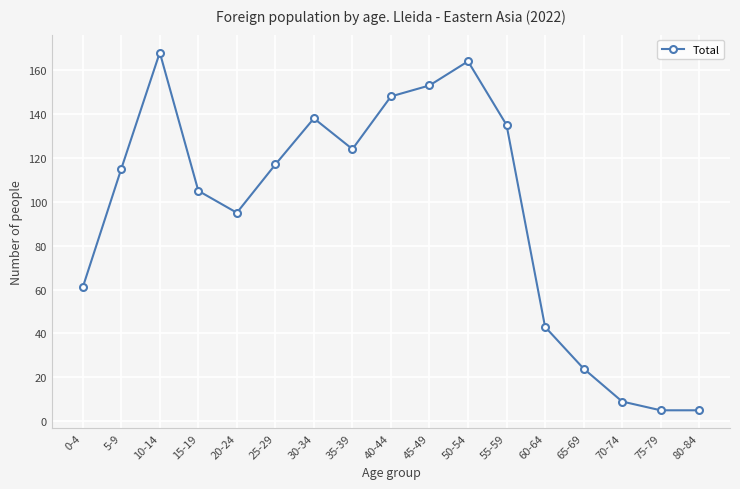

How many series are shown in this chart?

1